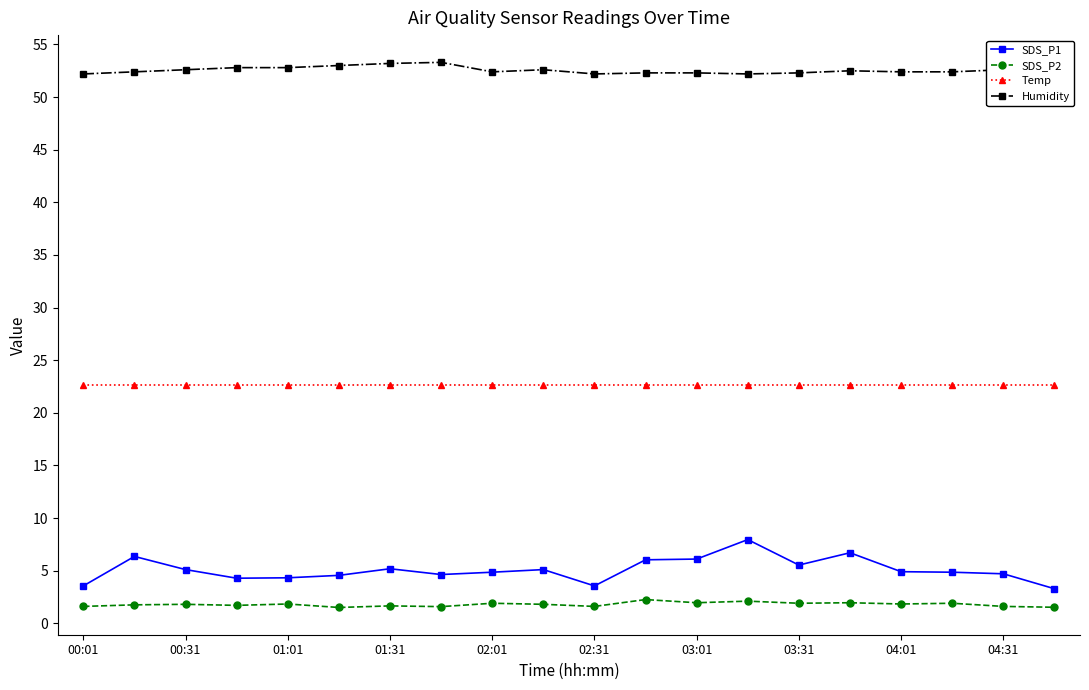

What is the value of the Temp point at the 20th from the left?

22.6